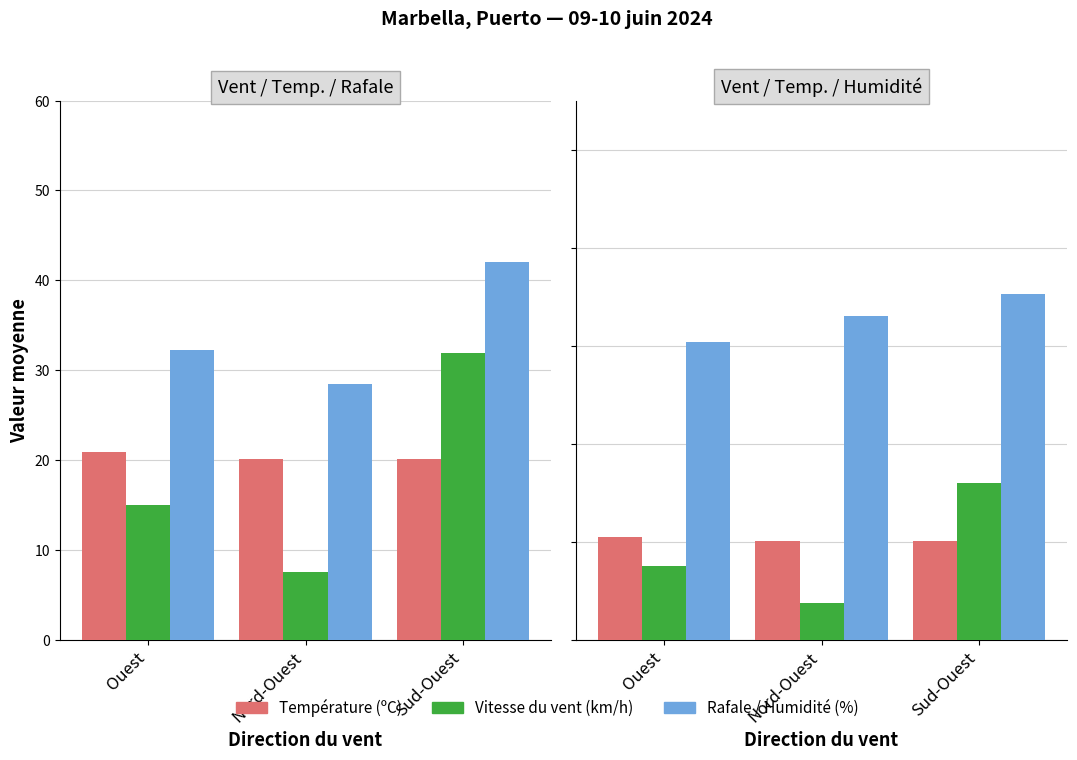

What is the minimum value for Humidité (%)?

60.8